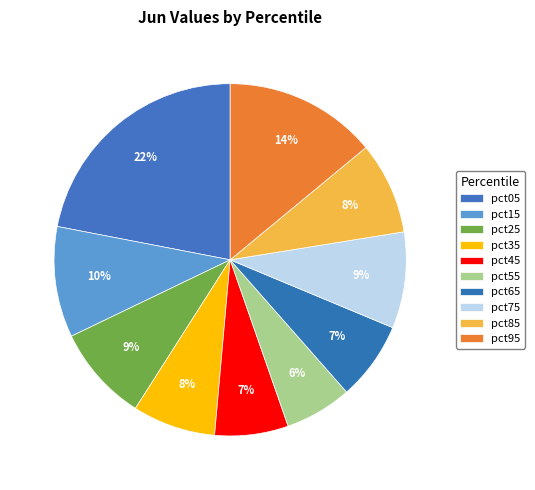

The pct85 slice represents 8% of the pie. True or false?

True